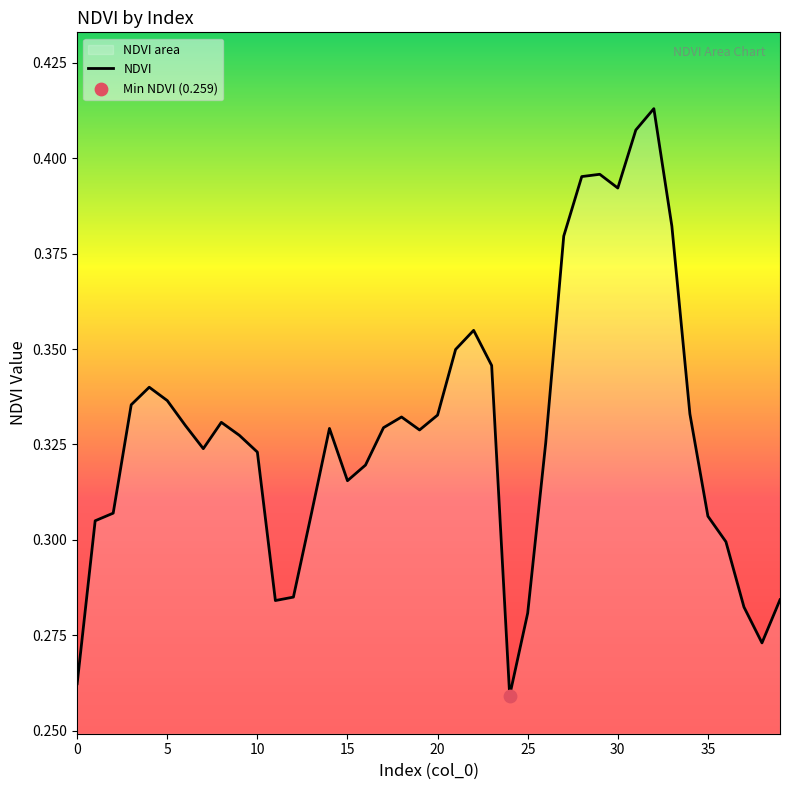

The chart shows a value of 0.5 at 20. True or false?

False